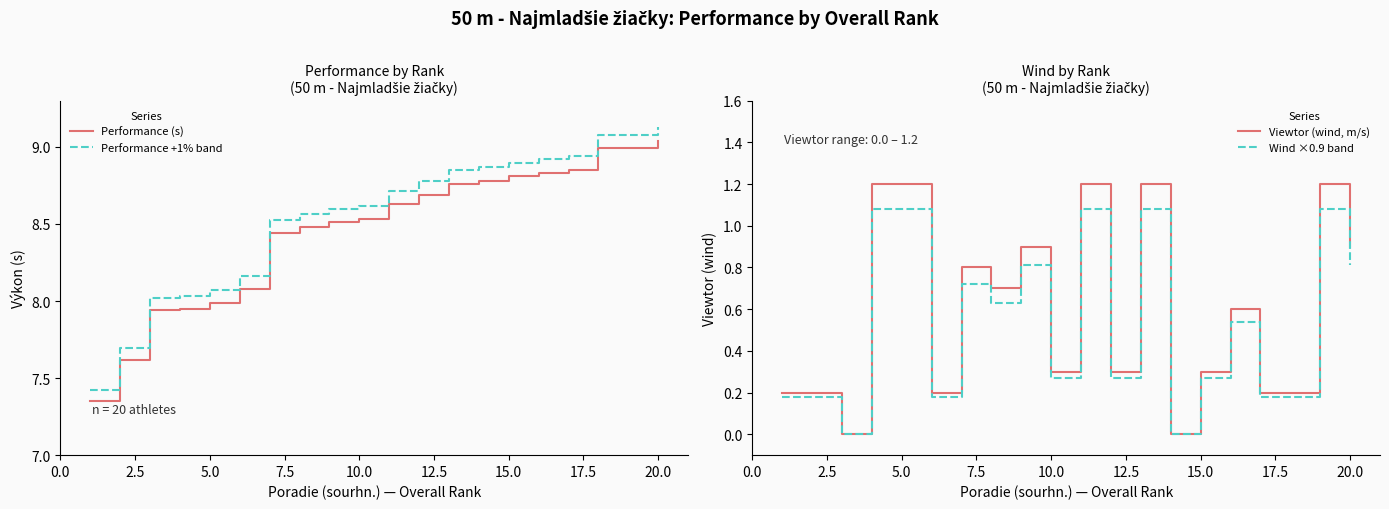

Is it true that Performance +1% band equals 8.6 at 10.0?

True